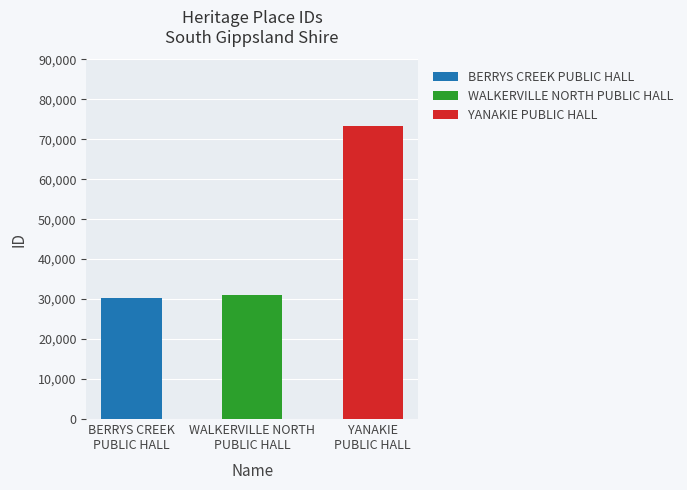

The value at YANAKIE PUBLIC HALL is 73418. True or false?

True